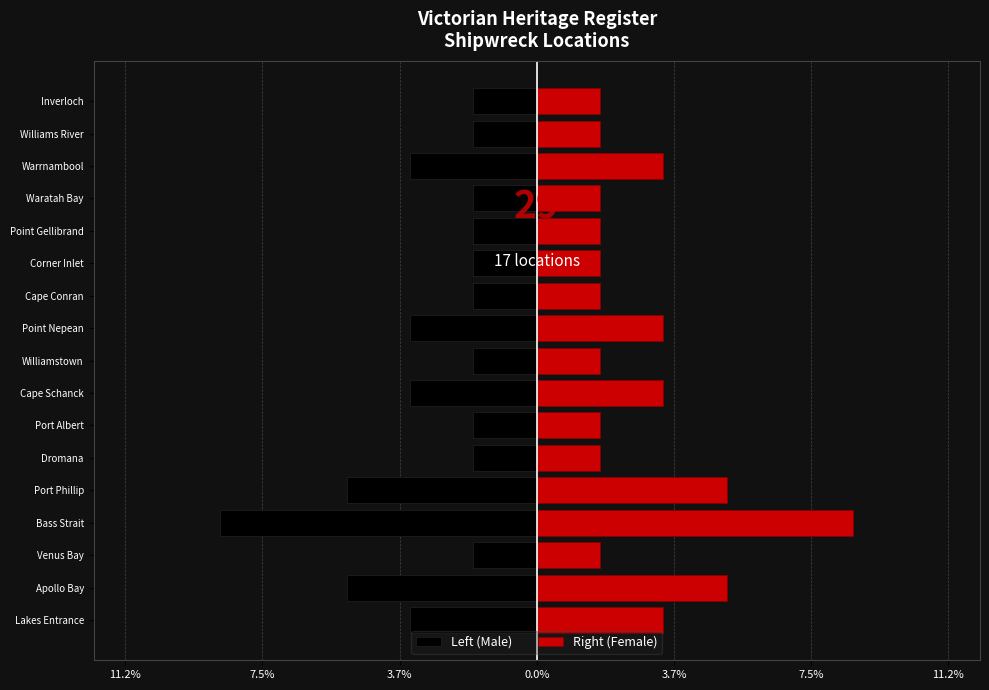

What are all the series names shown in the legend?

Left (Male), Right (Female)